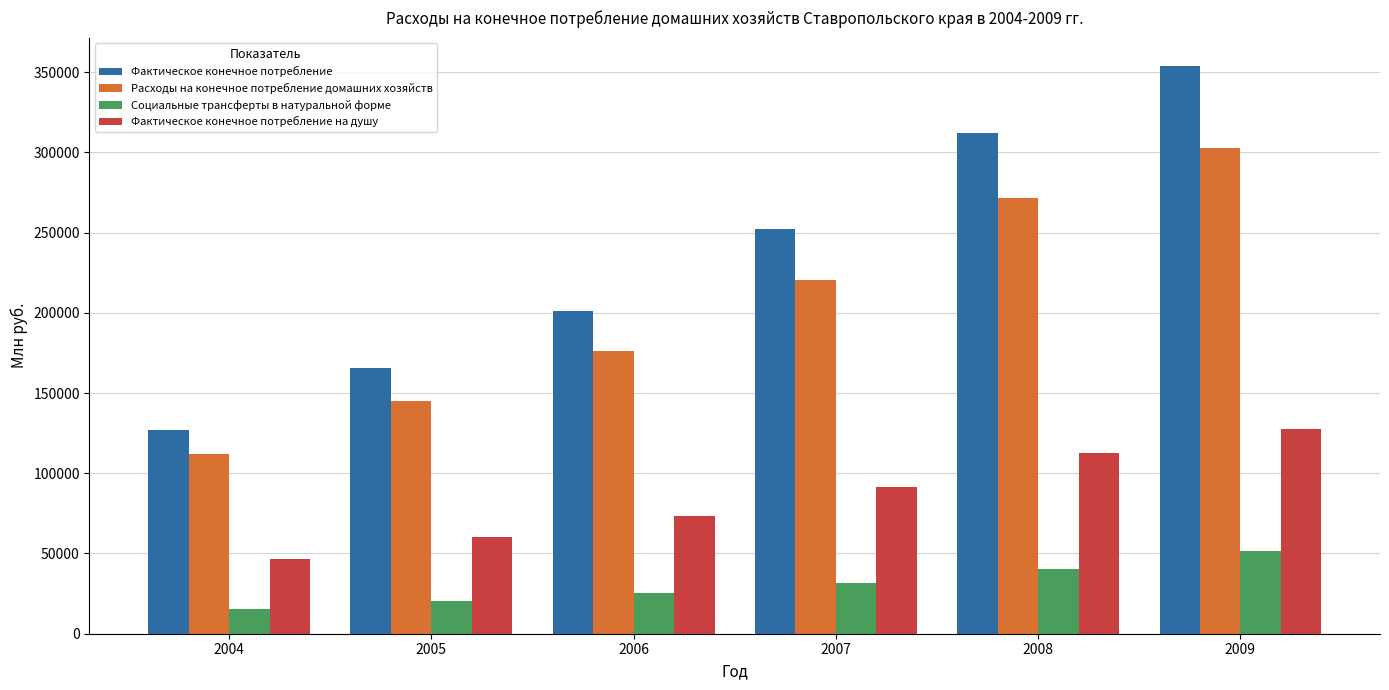

The Фактическое конечное потребление на душу series shows 38989.9 at 2006. True or false?

False